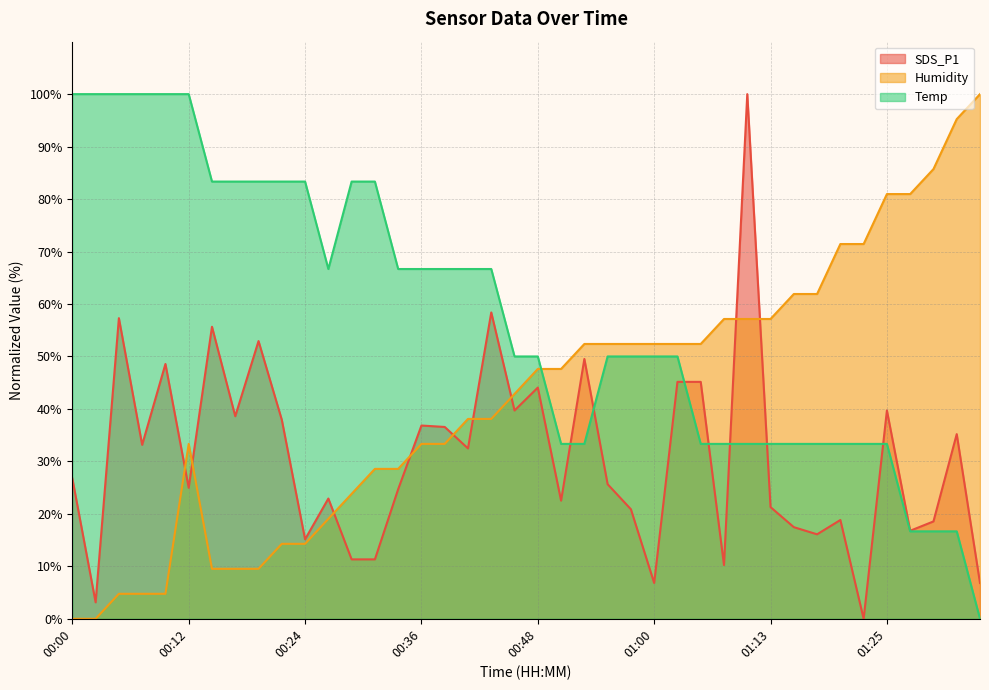

What is the difference between the maximum and minimum values in the SDS_P1 series?

100.0